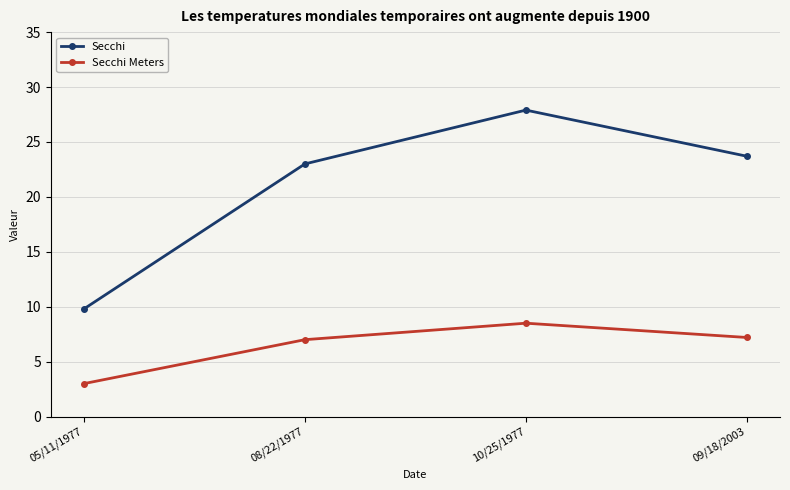

What is the lowest value of the Secchi series?

9.8